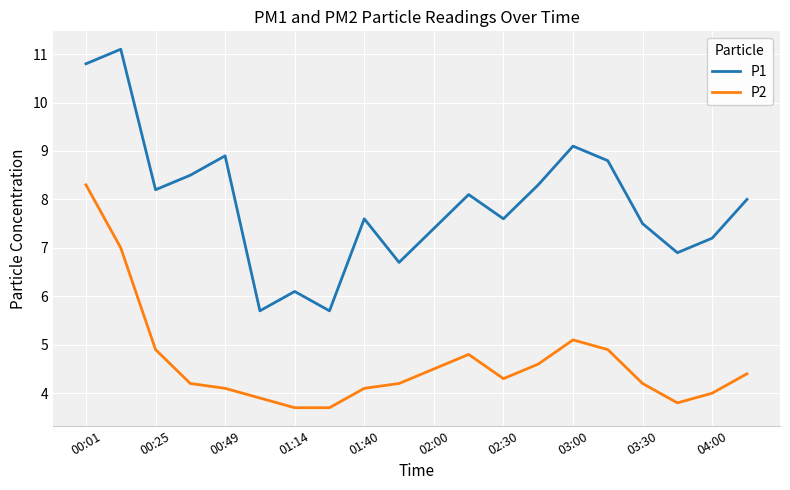

What is the smallest value displayed?

3.7